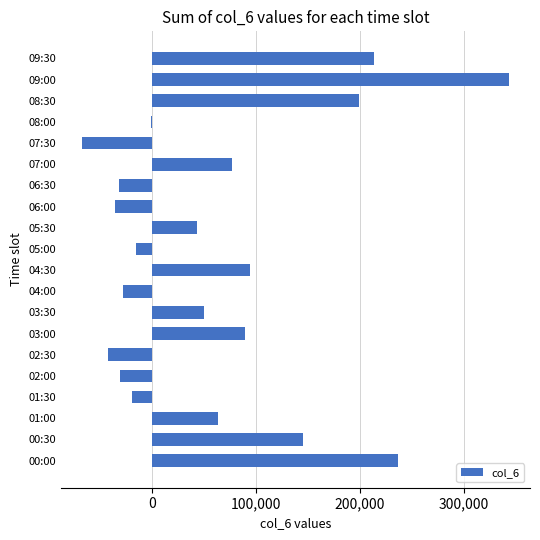

What is the change in value from 01:00 to 07:30?

-130749